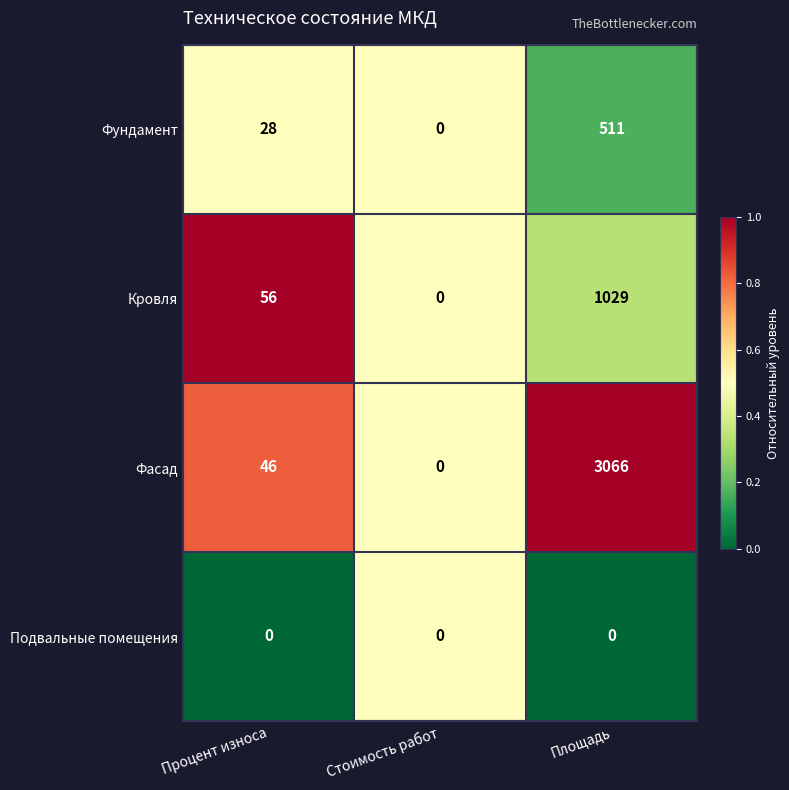

What is the sum of the Фундамент values at Стоимость работ and Площадь?

511